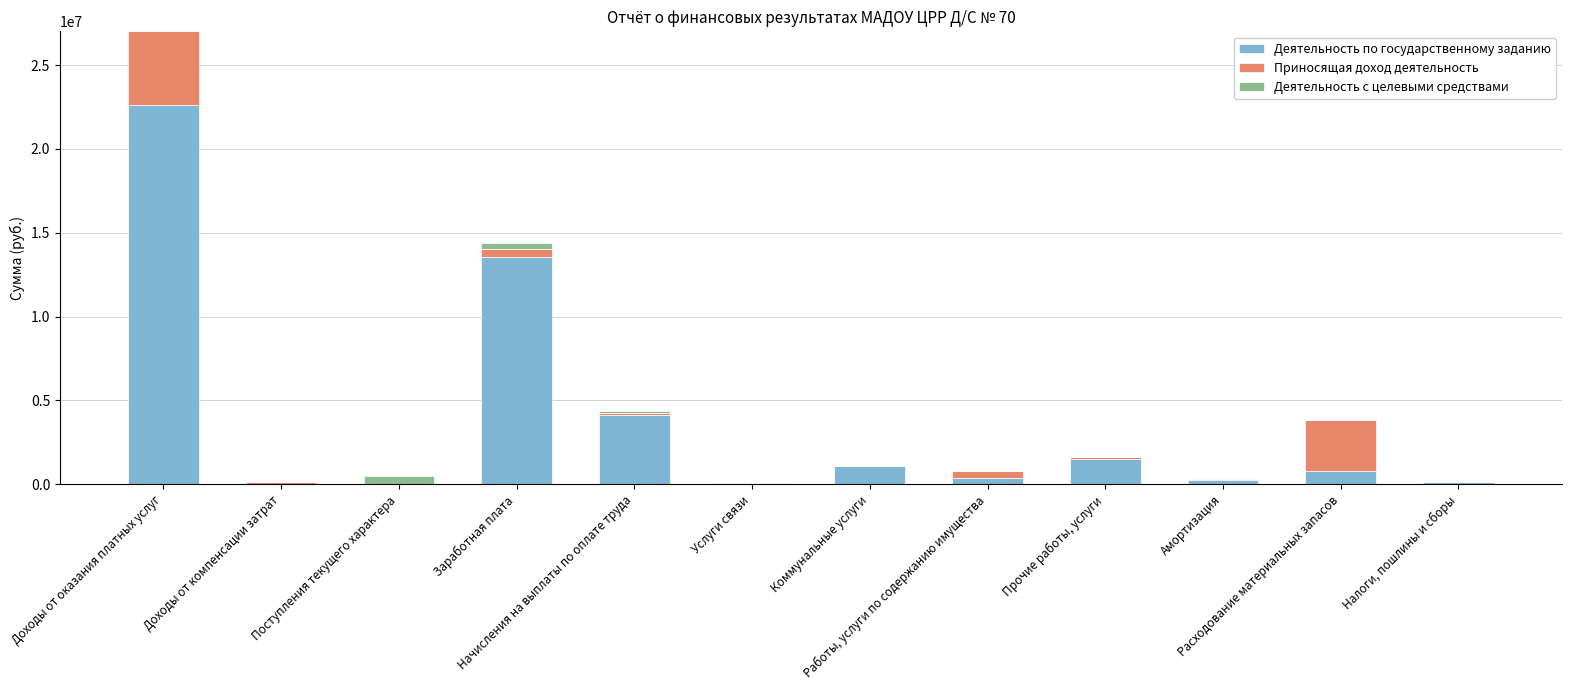

At Налоги, пошлины и сборы, list the series in order from smallest to largest.

Деятельность с целевыми средствами, Приносящая доход деятельность, Деятельность по государственному заданию